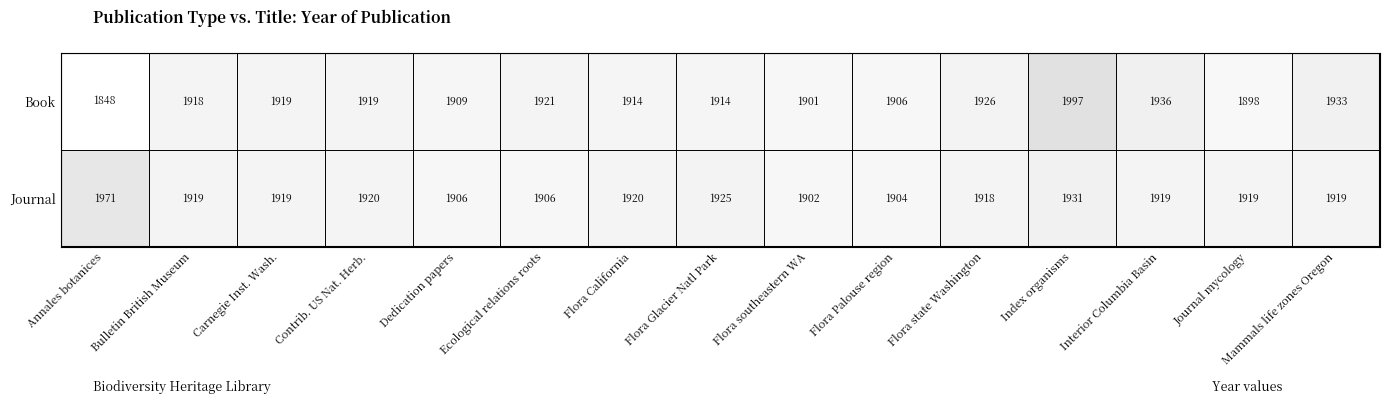

Is it true that Journal equals 1214 at Carnegie Inst. Wash.?

False